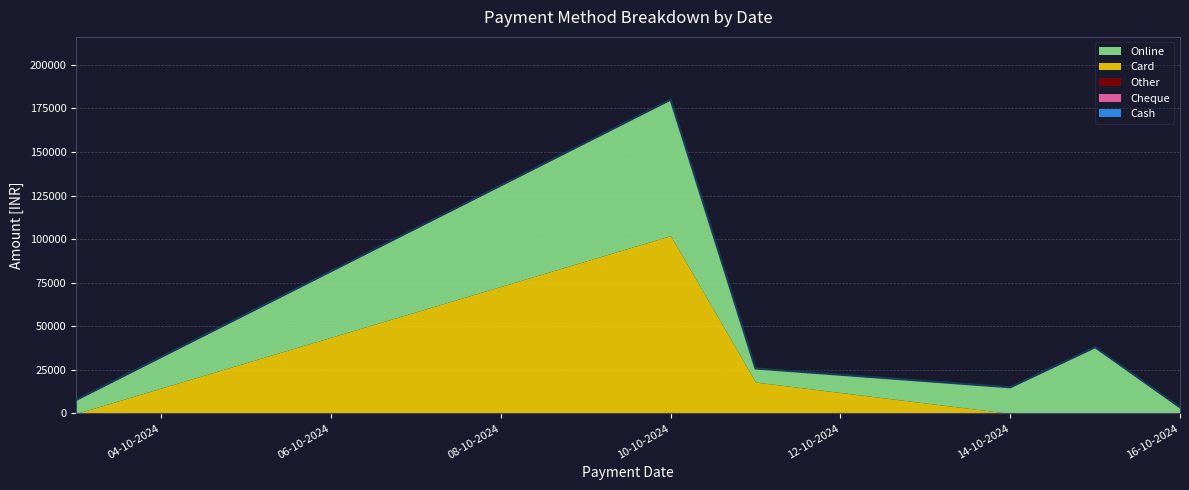

Which series has the widest spread of values?

Card